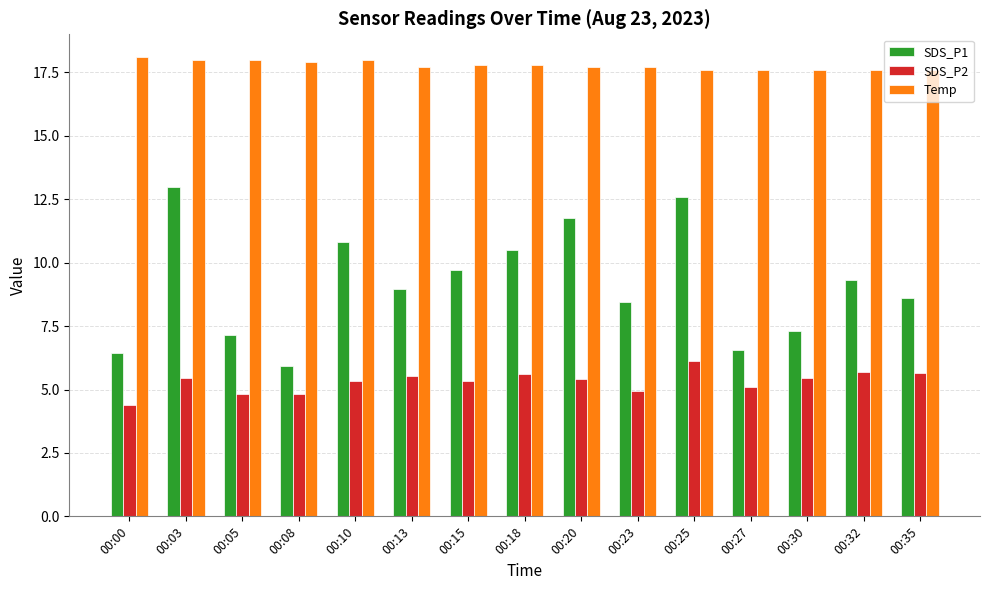

Where does the SDS_P1 series first go above 8?

00:03